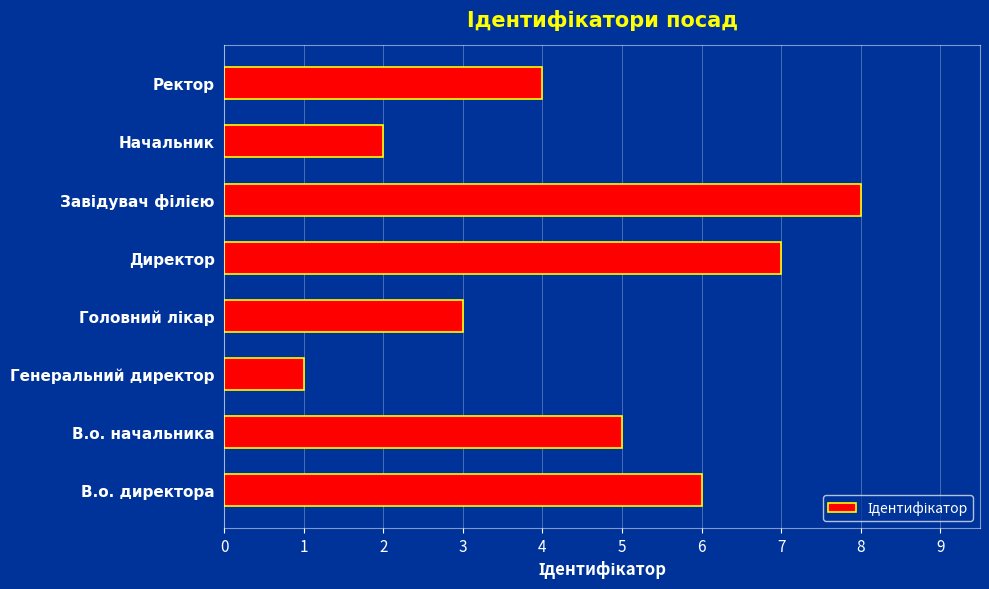

What is the maximum value shown in the chart?

8